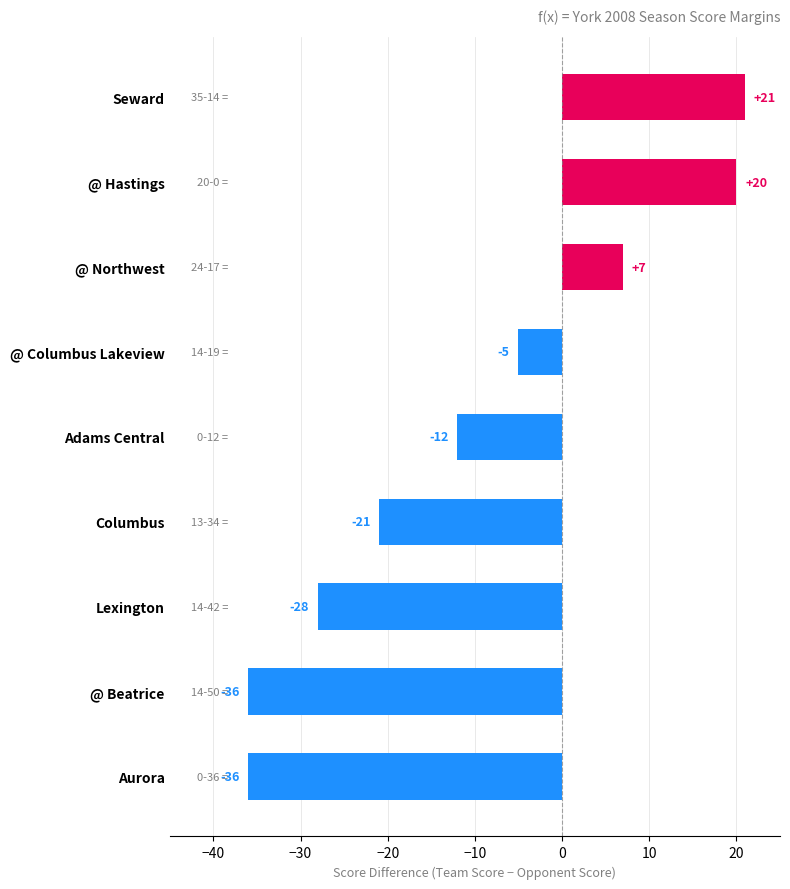

What is the average value?

-10